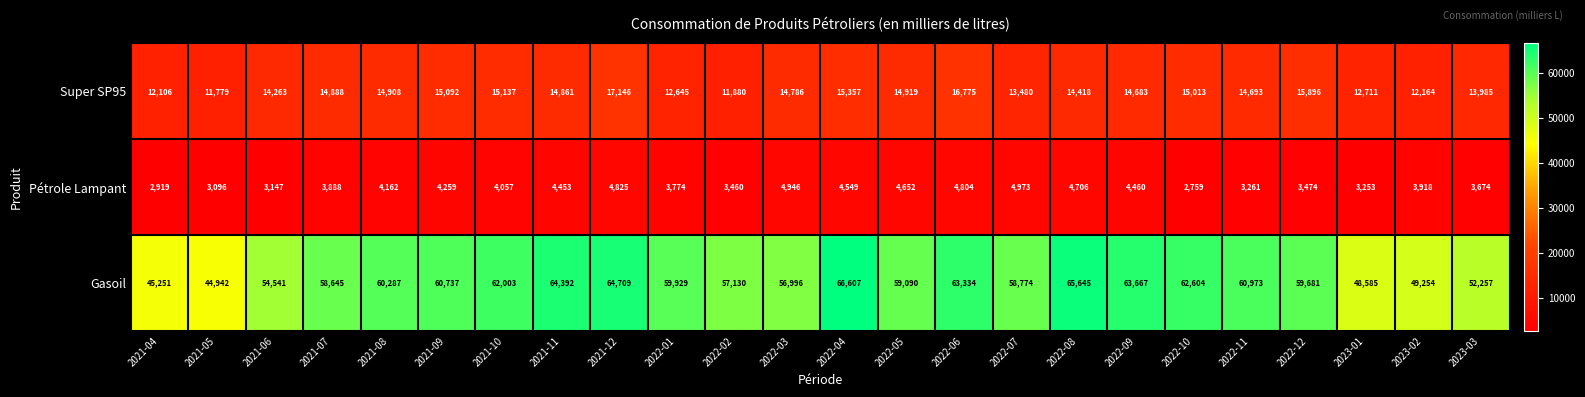

Which label corresponds to the largest value in the chart?

2022-04